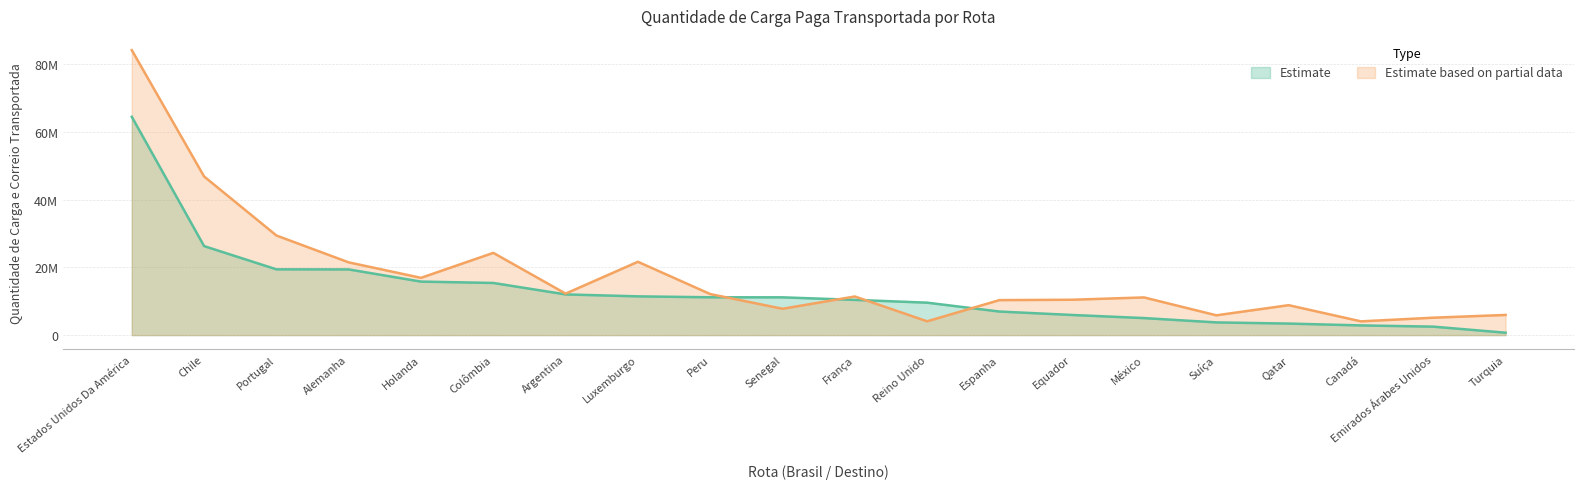

Which category has the highest value in the Estimate series?

Estados Unidos Da América